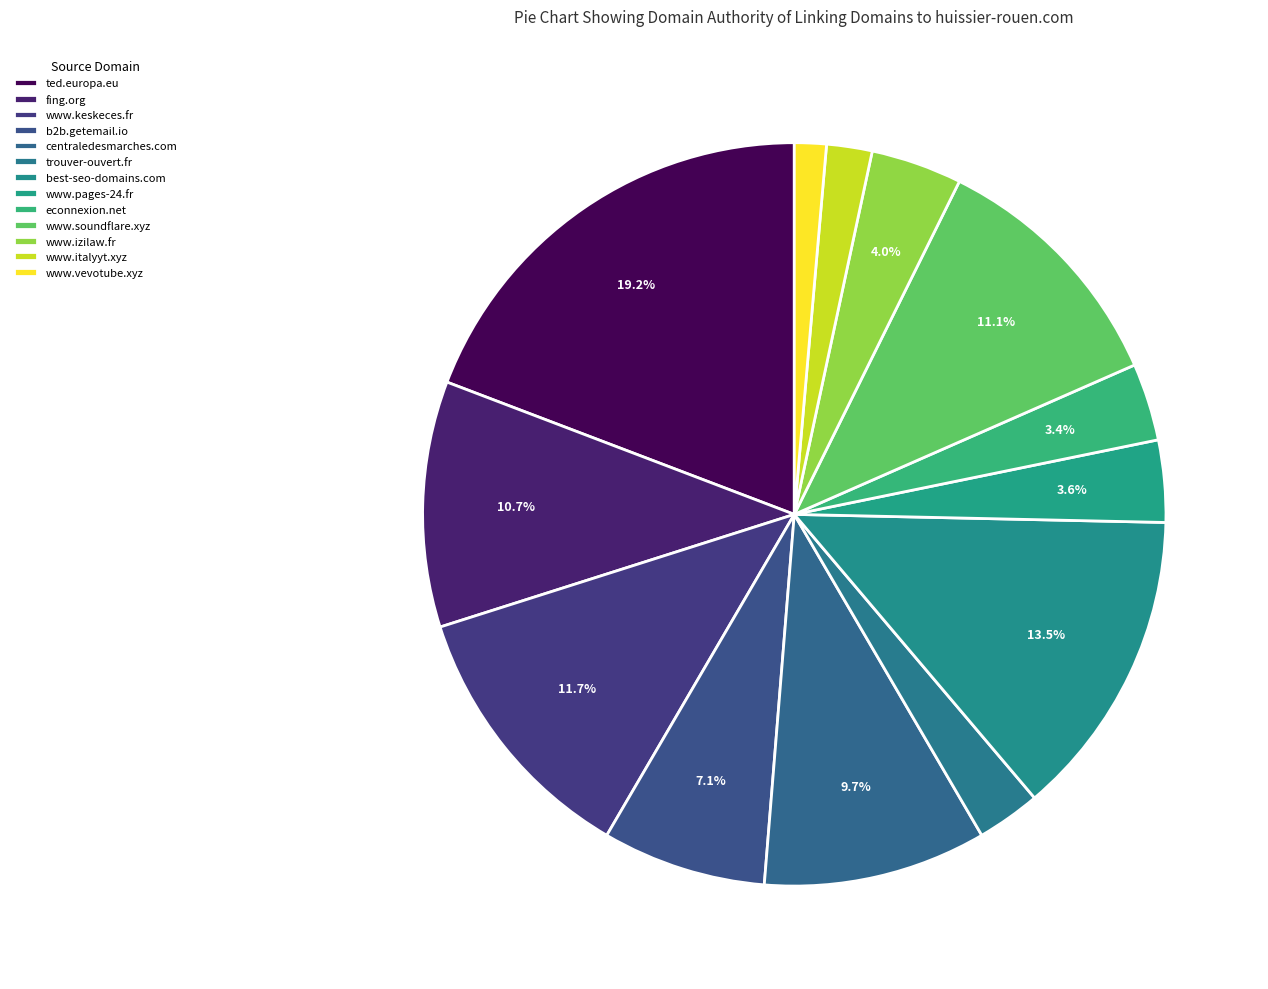

What is the smallest slice in the pie chart?

www.vevotube.xyz